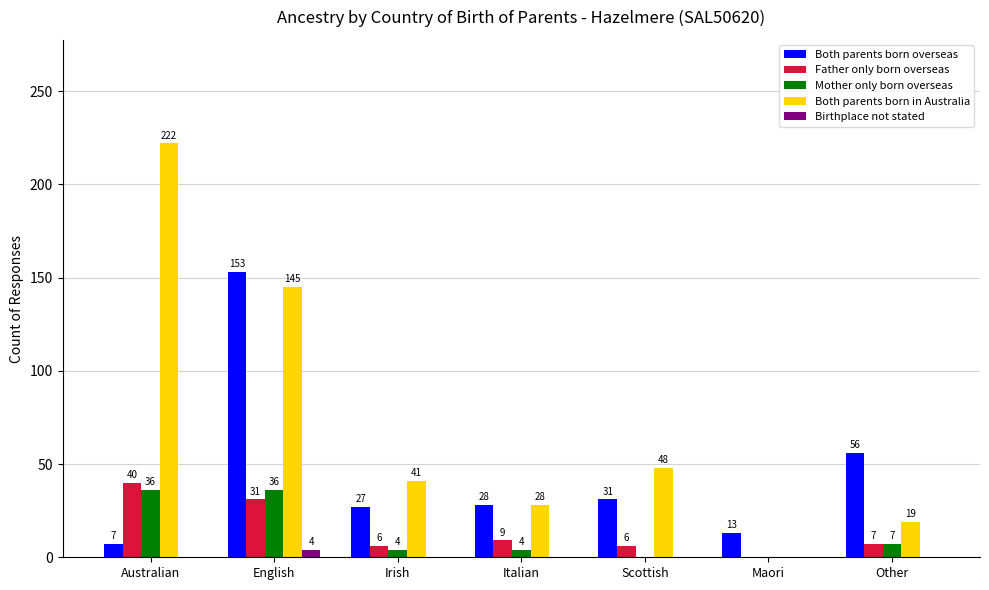

The Mother only born overseas series shows 4 at Irish. True or false?

True